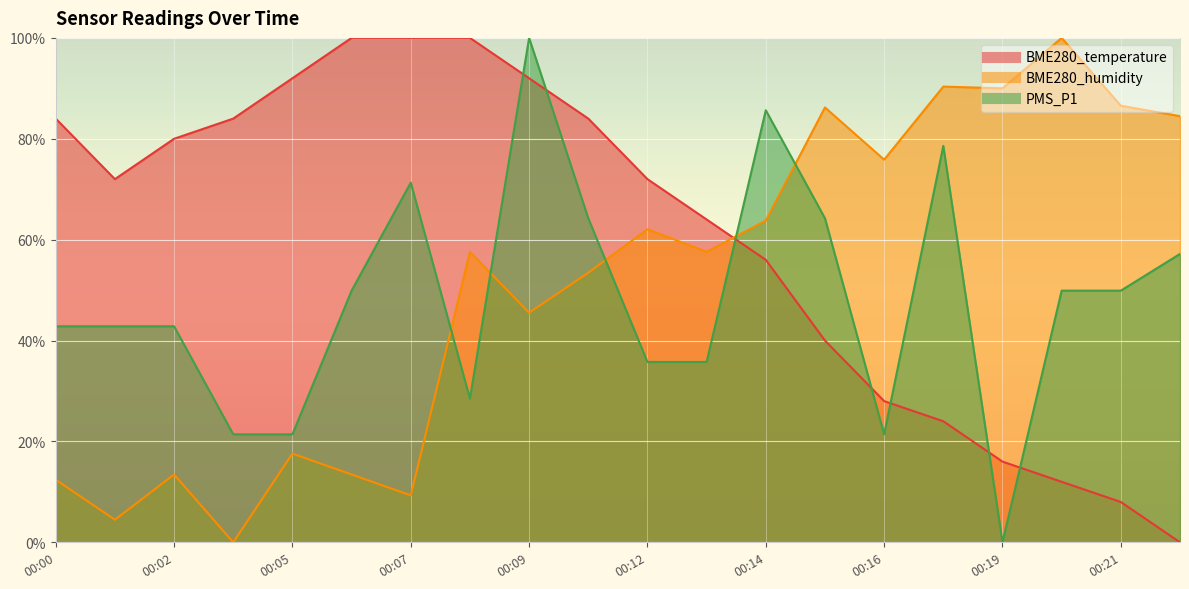

True or false: PMS_P1 has more than 0 points higher than both neighbors.

True